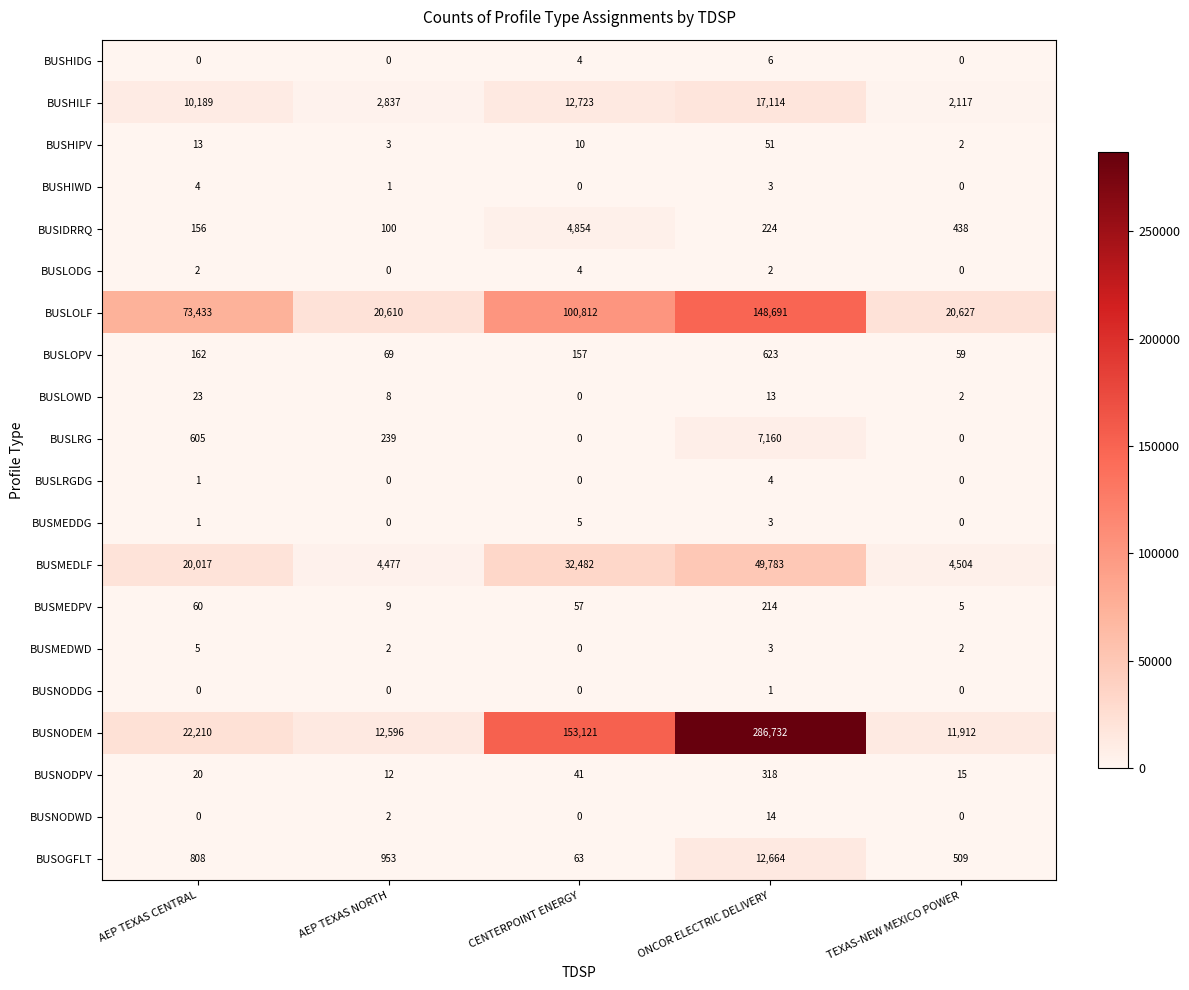

At which category is the sum across all series the highest?

ONCOR ELECTRIC DELIVERY